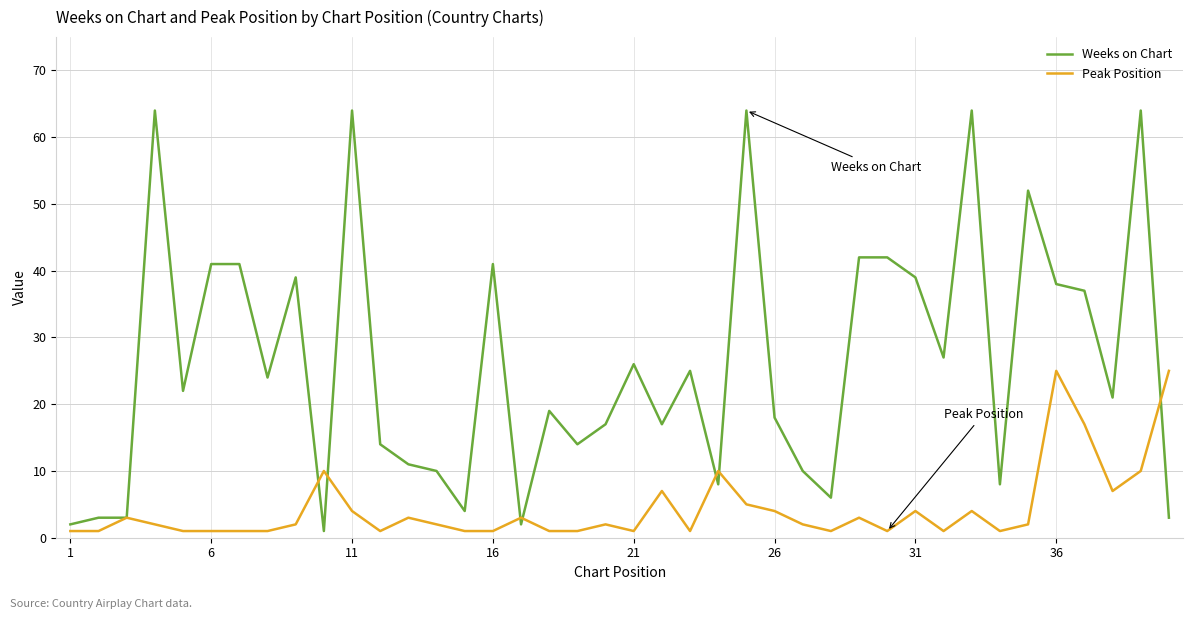

Which series has the largest range (max minus min)?

Weeks on Chart